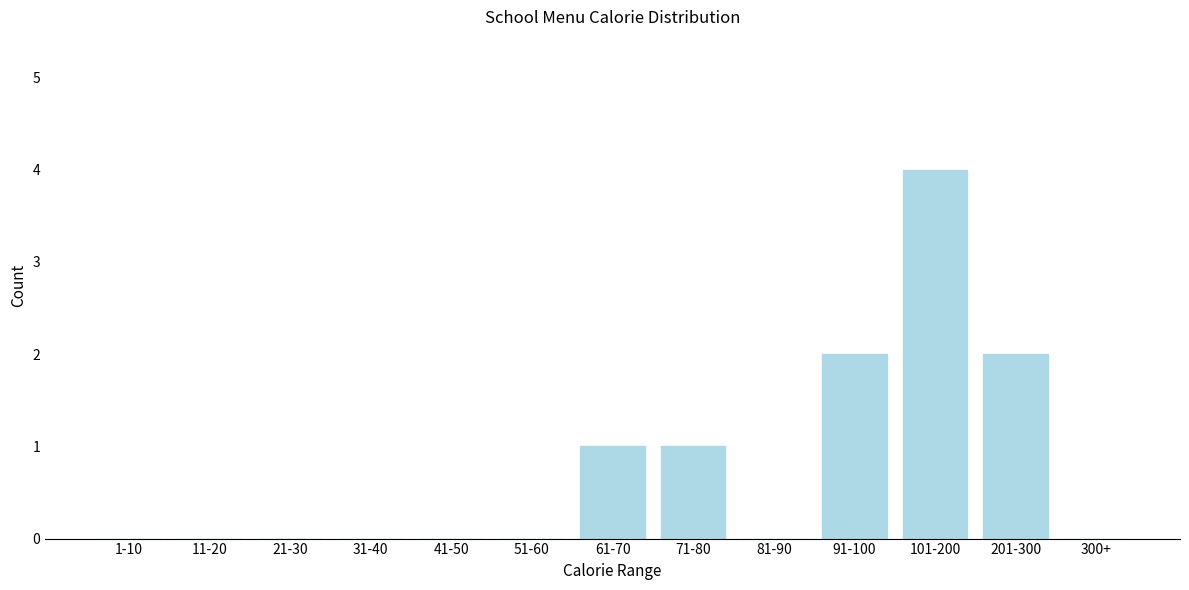

Reading left to right, extract all data points from this chart.

1-10=0	11-20=0	21-30=0	31-40=0	41-50=0	51-60=0	61-70=1	71-80=1	81-90=0	91-100=2	101-200=4	201-300=2	300+=0